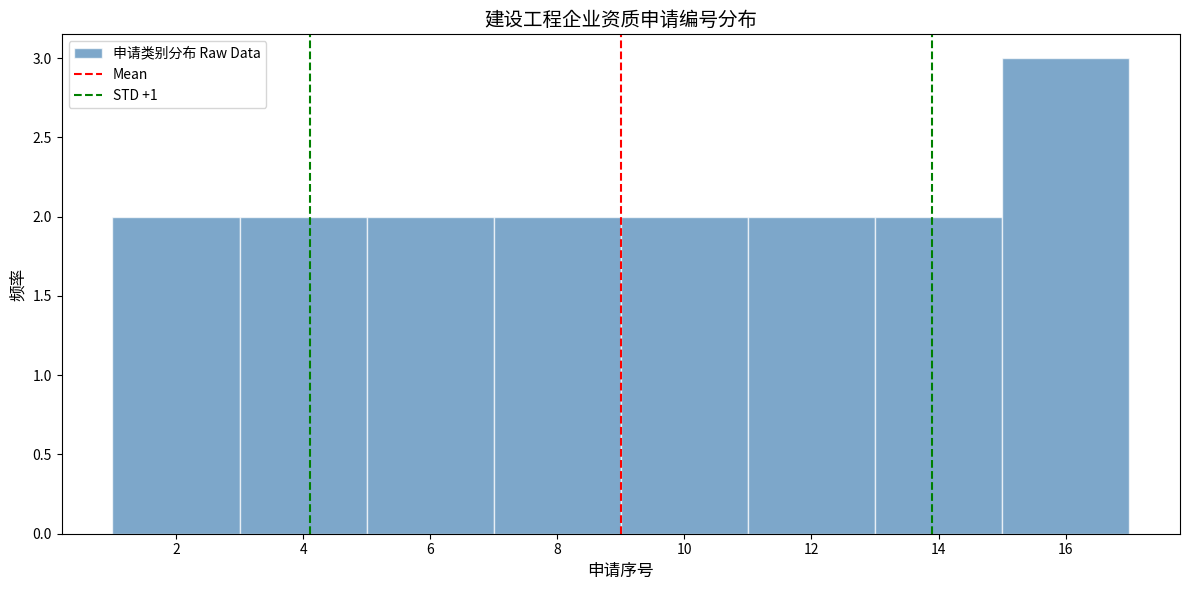

Reading left to right, list every bar in this chart as the range it spans on the x-axis followed by its height. The values are not printed on the chart, so give them approximately, as read against the axis.

1 to 3: 2
3 to 5: 2
5 to 7: 2
7 to 9: 2
9 to 11: 2
11 to 13: 2
13 to 15: 2
15 to 17: 3